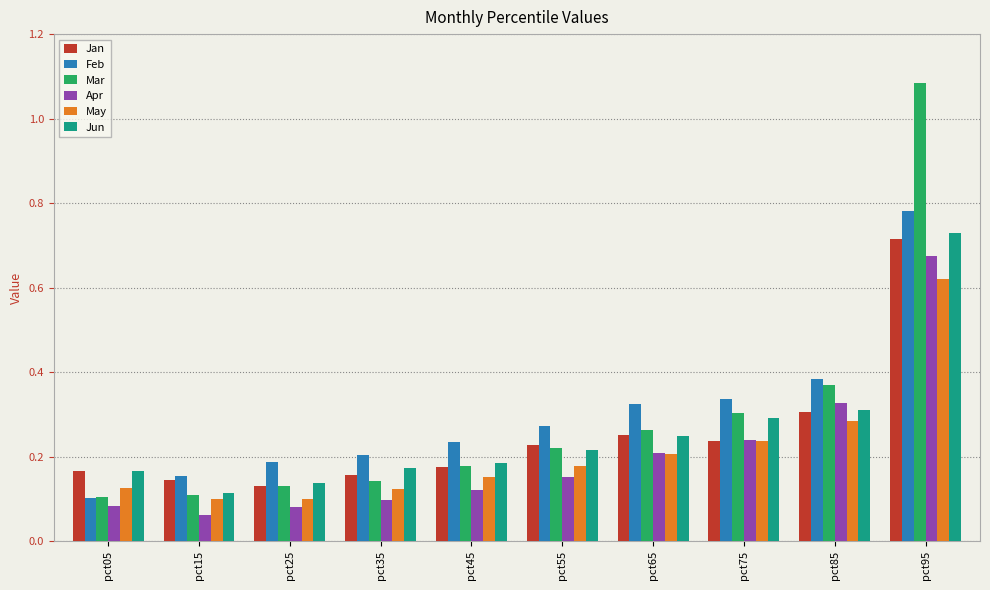

Which category has the highest value across all series?

pct95